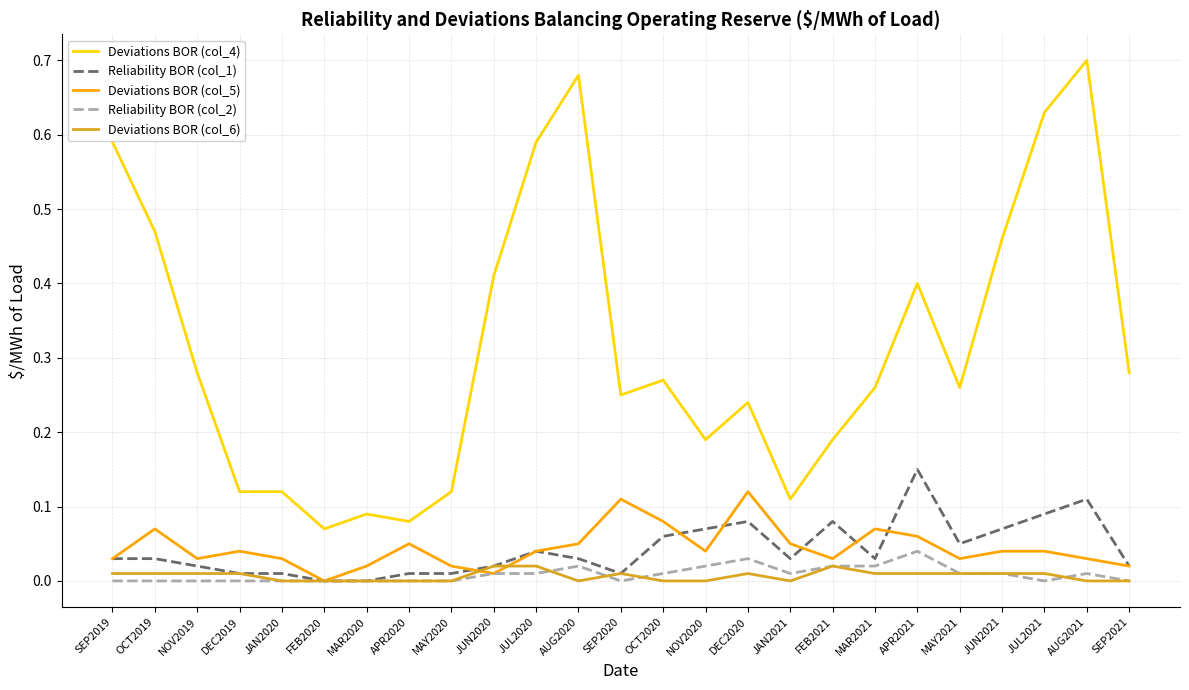

At how many categories does at least one series exceed 0?

25